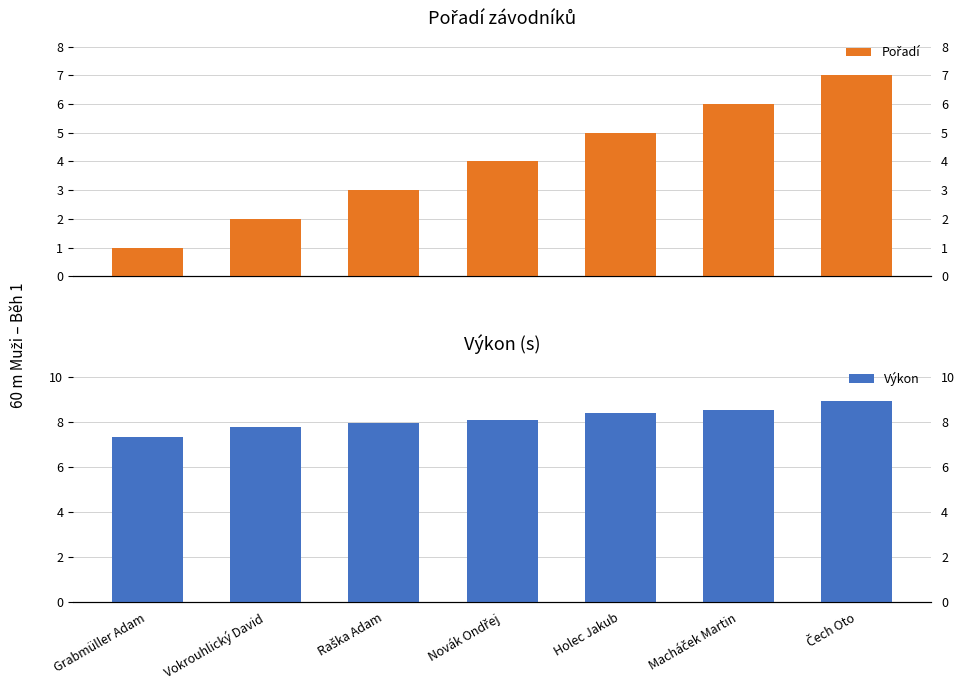

List the labels in order of Pořadí value, smallest first.

Grabmüller Adam, Vokrouhlický David, Raška Adam, Novák Ondřej, Holec Jakub, Macháček Martin, Čech Oto